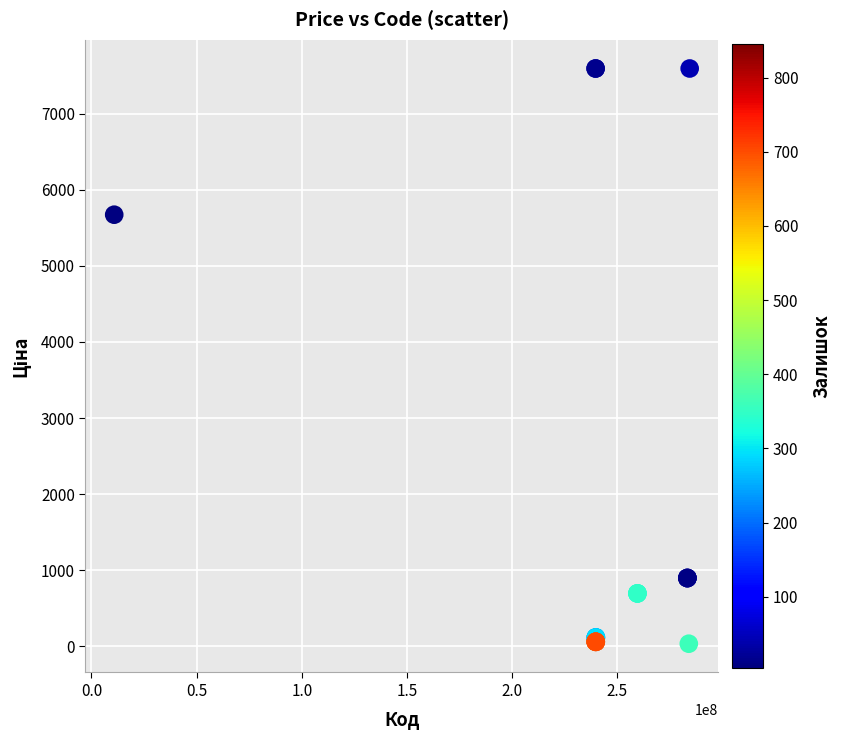

What Y value in the scatter plot is closest to 3814?

5673.8